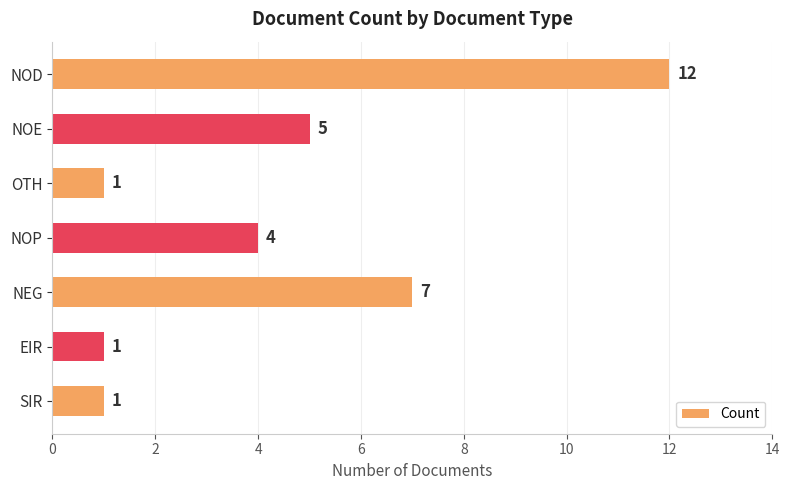

What is the change in value from SIR to NOP?

+3